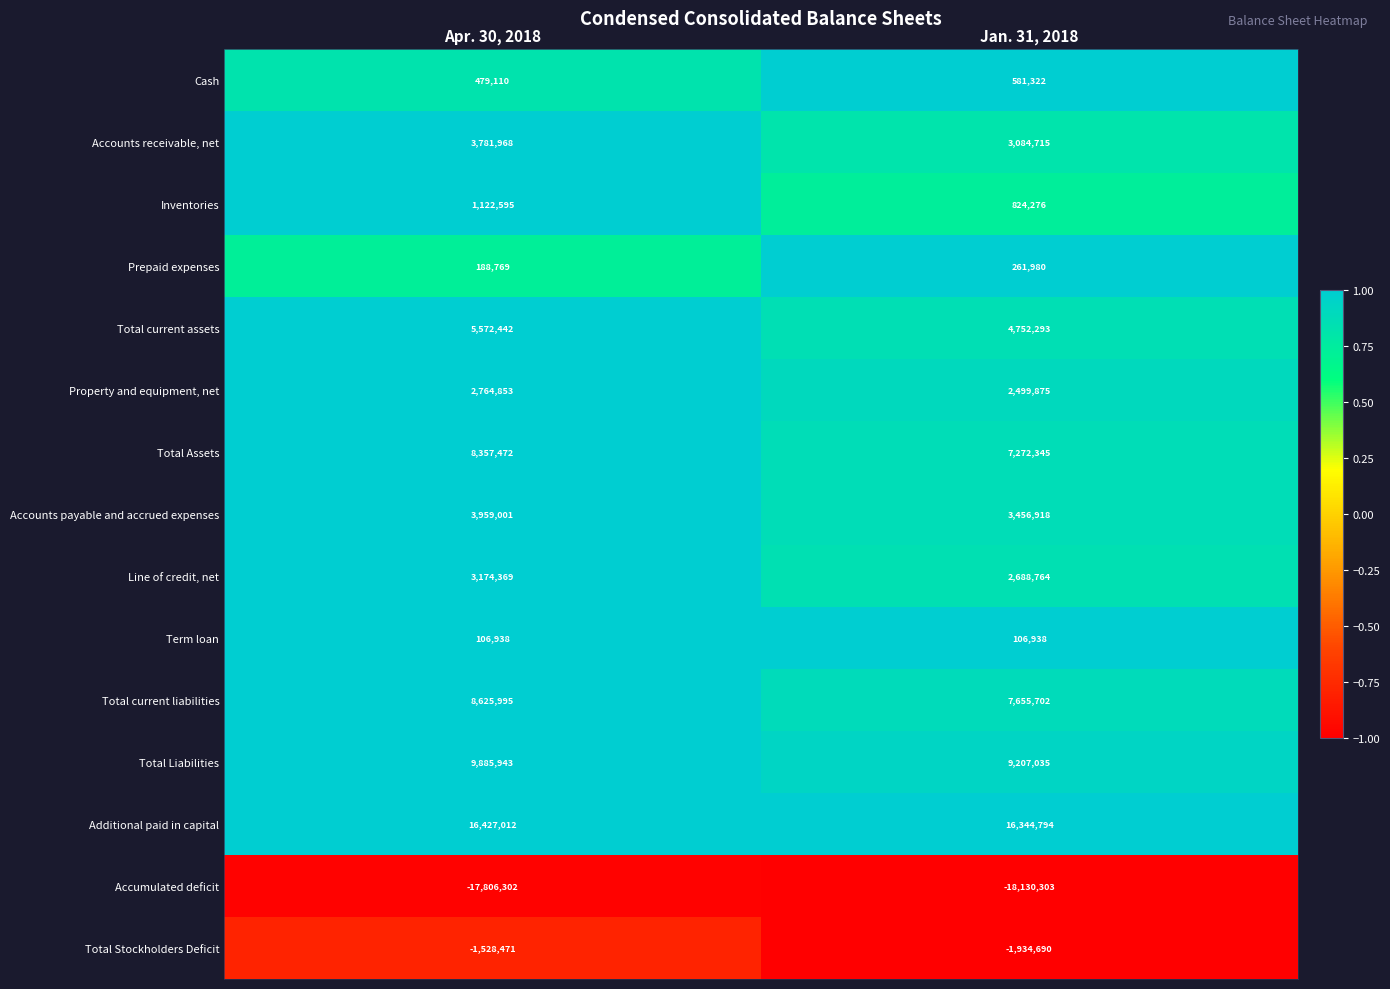

How many series are shown in this chart?

15